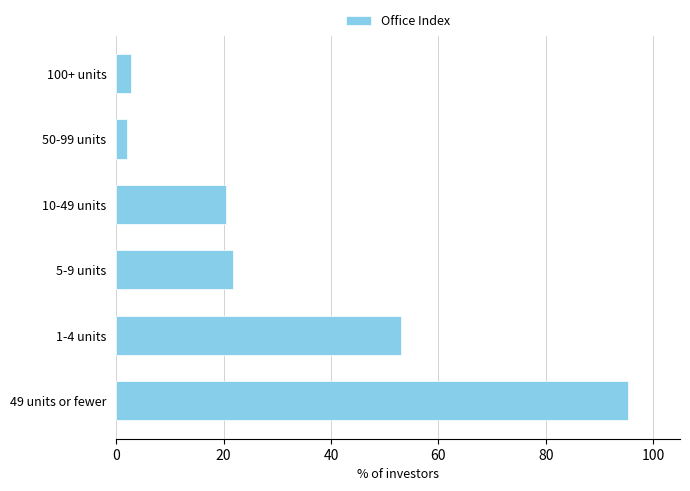

How many data points does each series have?

6